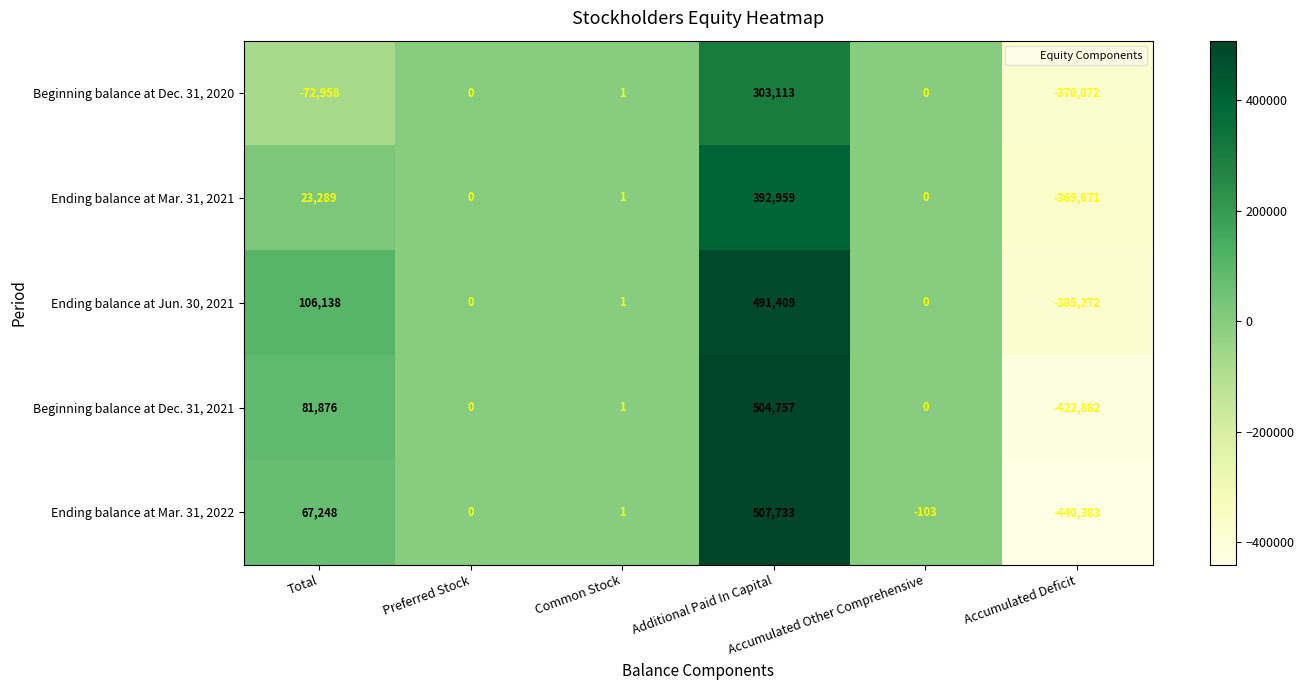

What is the highest value of the Ending balance at Mar. 31, 2021 series?

392959